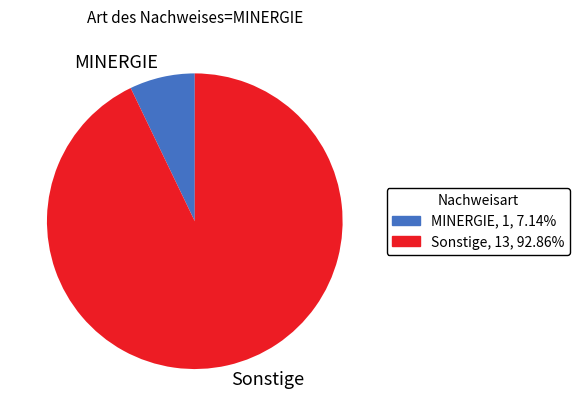

Rank the categories by value from highest to lowest.

Sonstige, MINERGIE